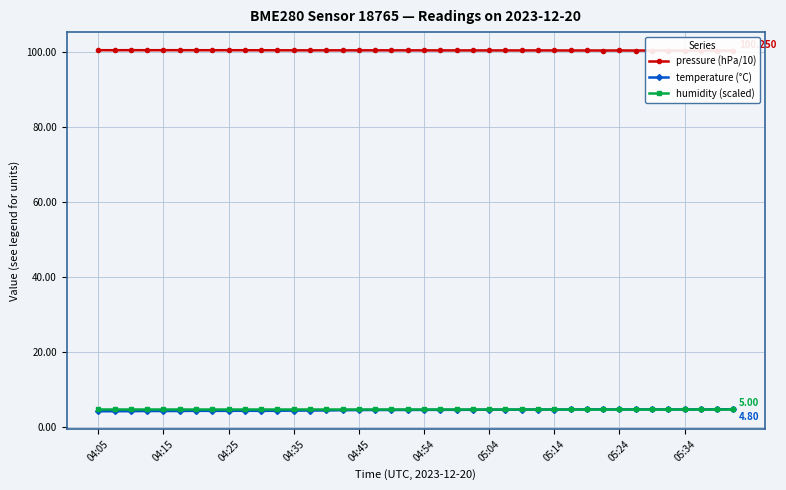

At which label does pressure (hPa/10) reach its peak?

04:25